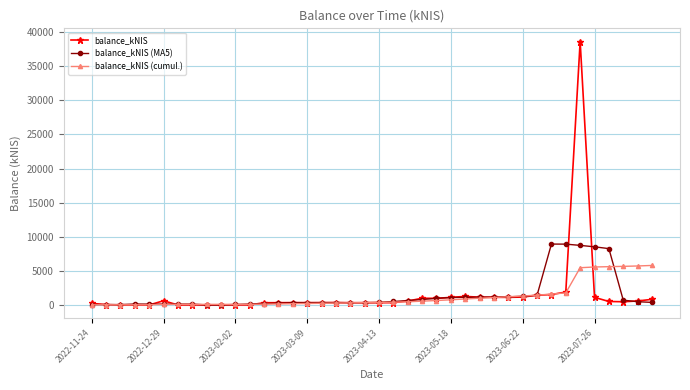

Rank the series by their maximum value, from lowest to highest.

balance_kNIS (cumul.), balance_kNIS (MA5), balance_kNIS